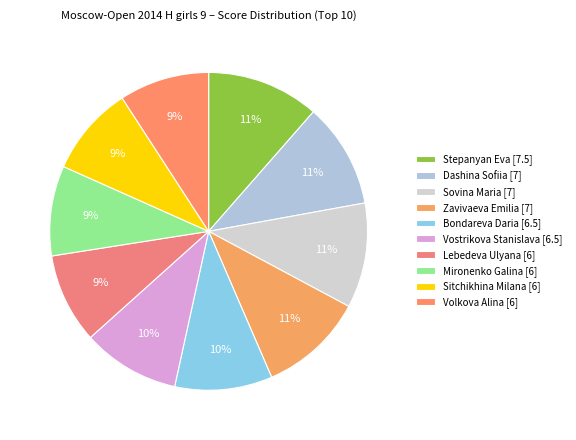

To the nearest percent, what is the combined percentage of Bondareva Daria and Sitchikhina Milana?

19%